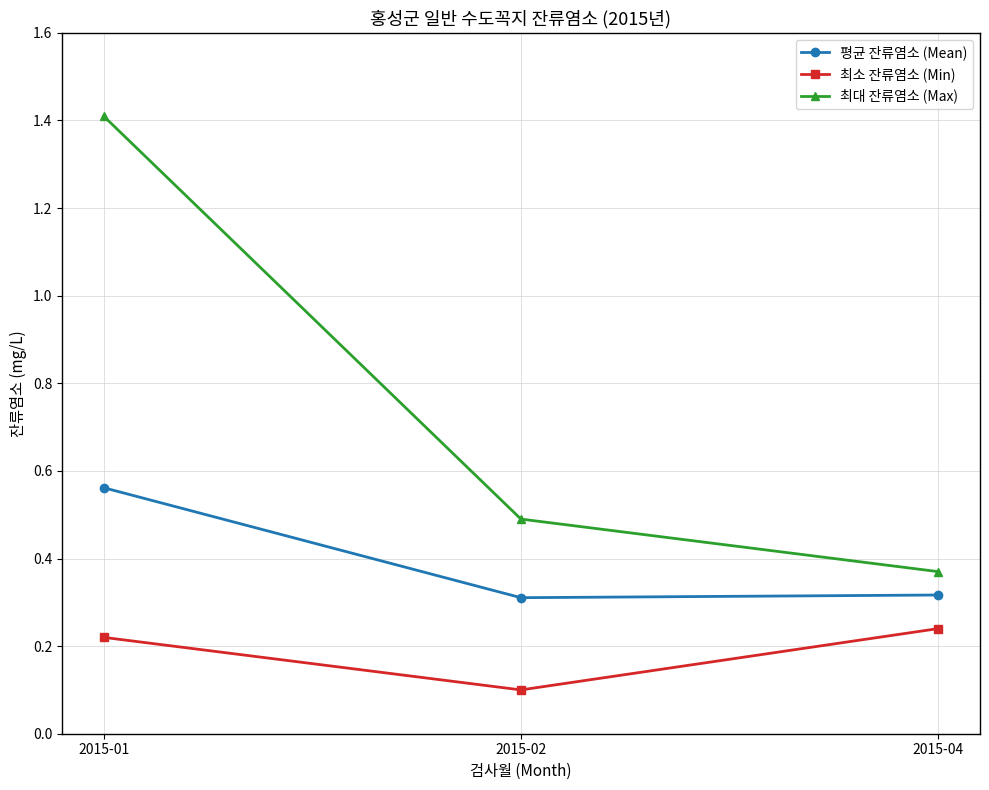

What is the sum of all 최대 잔류염소 (Max) values?

2.3